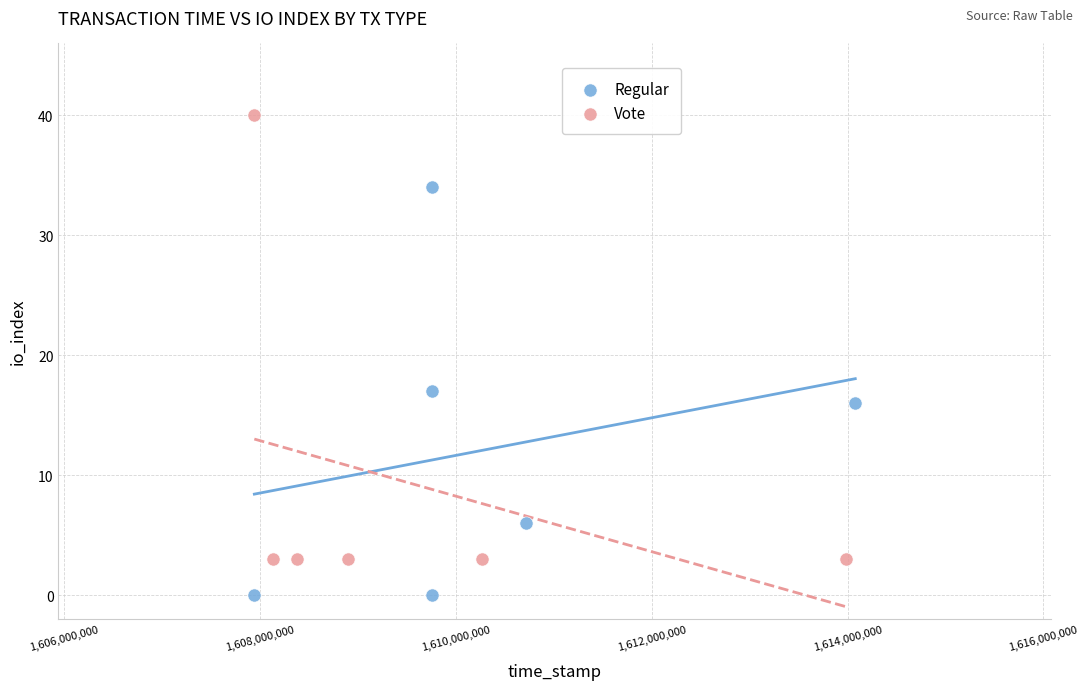

Which series contains the lowest Y value?

Regular